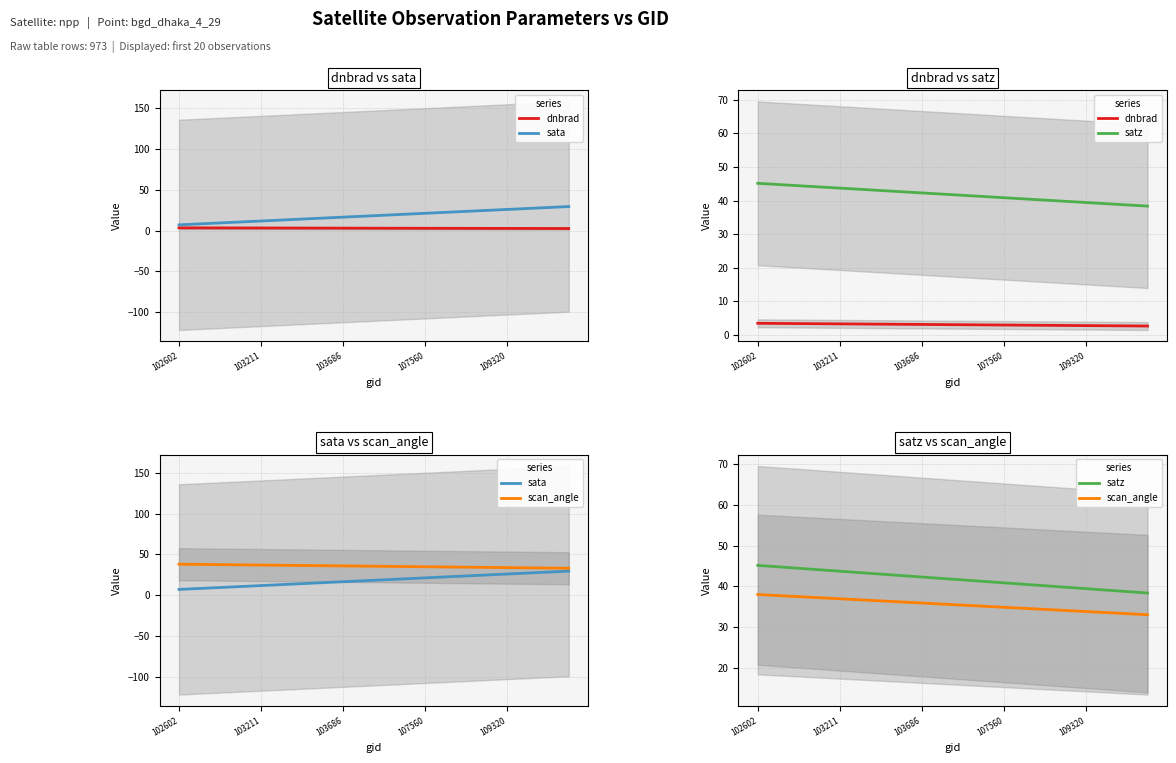

What is the difference between the second highest and minimum values in the sata series?

21.2